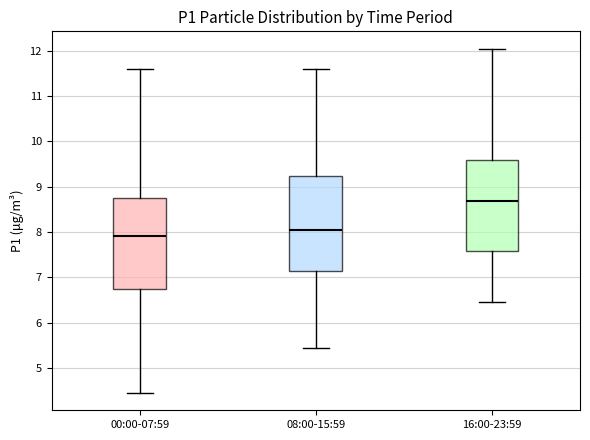

Reading left to right, transcribe this box plot: for each box, give where its median line is, the range the box spans, and where its two whiskers end, as read against the y-axis. The values are not printed on the chart, so give them approximately, as read against the axis.

00:00-07:59: median 7.9, box 6.7 to 8.8, whiskers 4.5 to 11.6
08:00-15:59: median 8.1, box 7.1 to 9.2, whiskers 5.5 to 11.6
16:00-23:59: median 8.7, box 7.6 to 9.6, whiskers 6.5 to 12.1